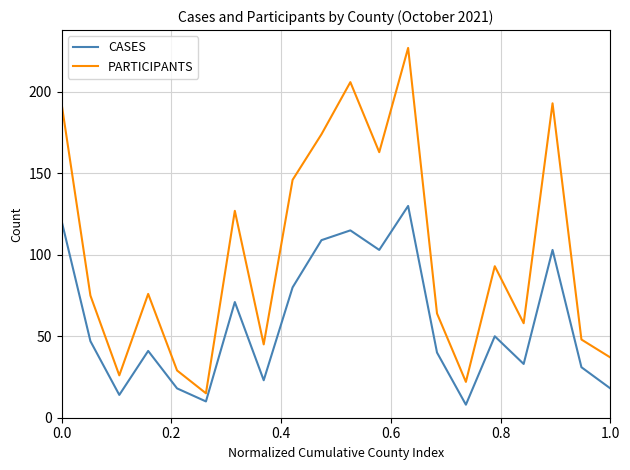

Reading left to right, transcribe all the data shown in this chart.

CASES: 121	47	14	41	18	10	71	23	80	109	115	103	130	40	8	50	33	103	31	18
PARTICIPANTS: 193	75	26	76	29	15	127	45	146	174	206	163	227	64	22	93	58	193	48	37